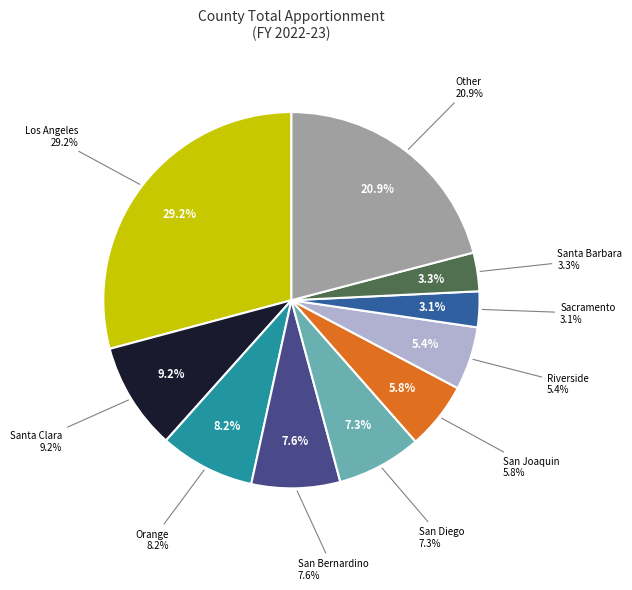

Approximately how many times larger is the value at San Diego compared to San Bernardino?

1.0